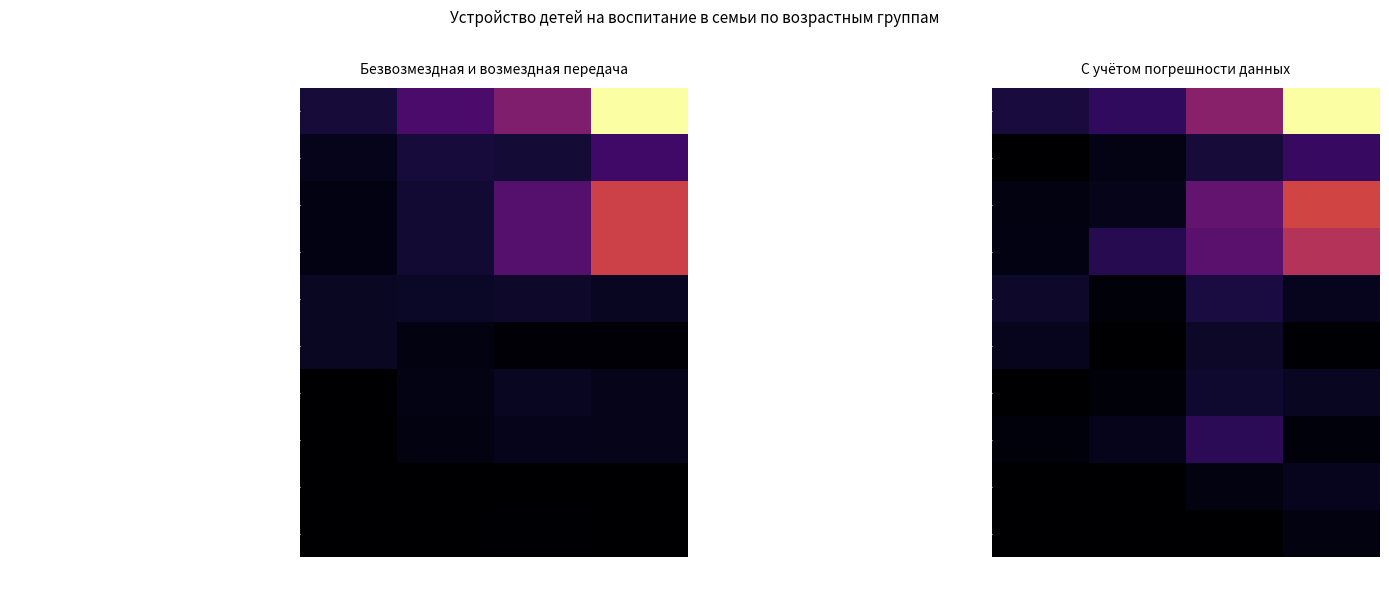

Which has a higher value, до 1 года or от 3 до 7 лет?

от 3 до 7 лет